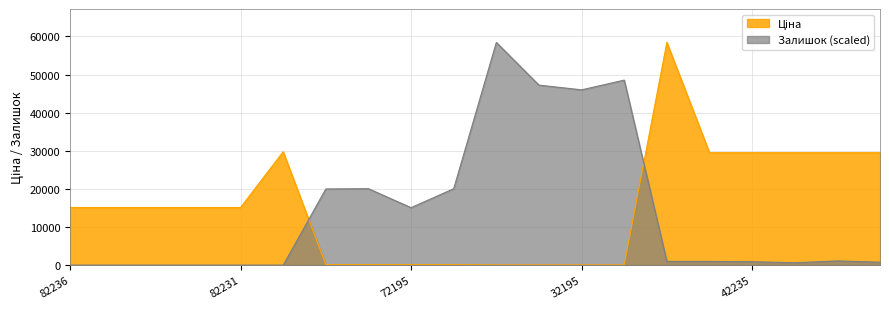

What is the difference between the maximum and minimum values in the Залишок (scaled) series?

58426.5